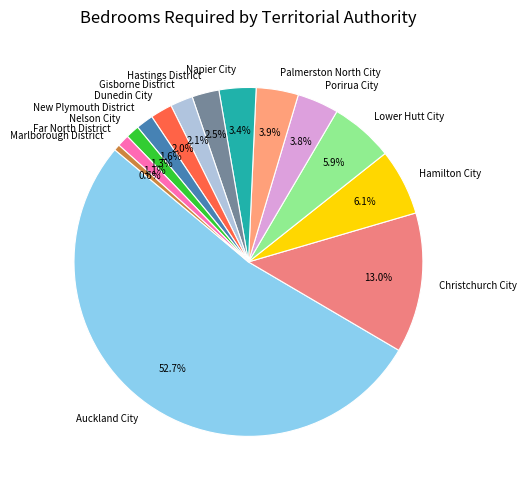

To the nearest percent, what portion does Palmerston North City represent?

4%